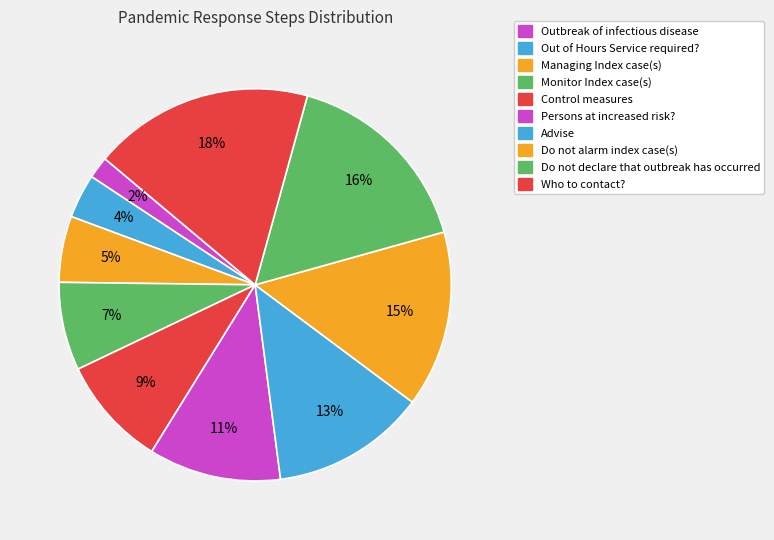

Count the number of slices in the pie.

10